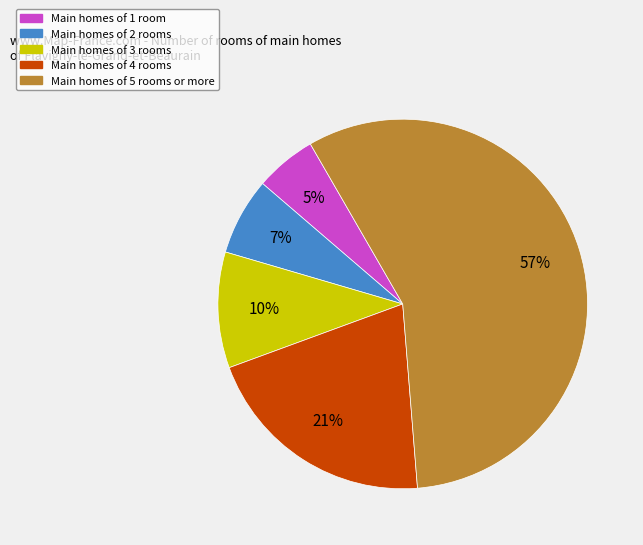

To the nearest percent, what is the difference between the largest and smallest slice percentages?

52%